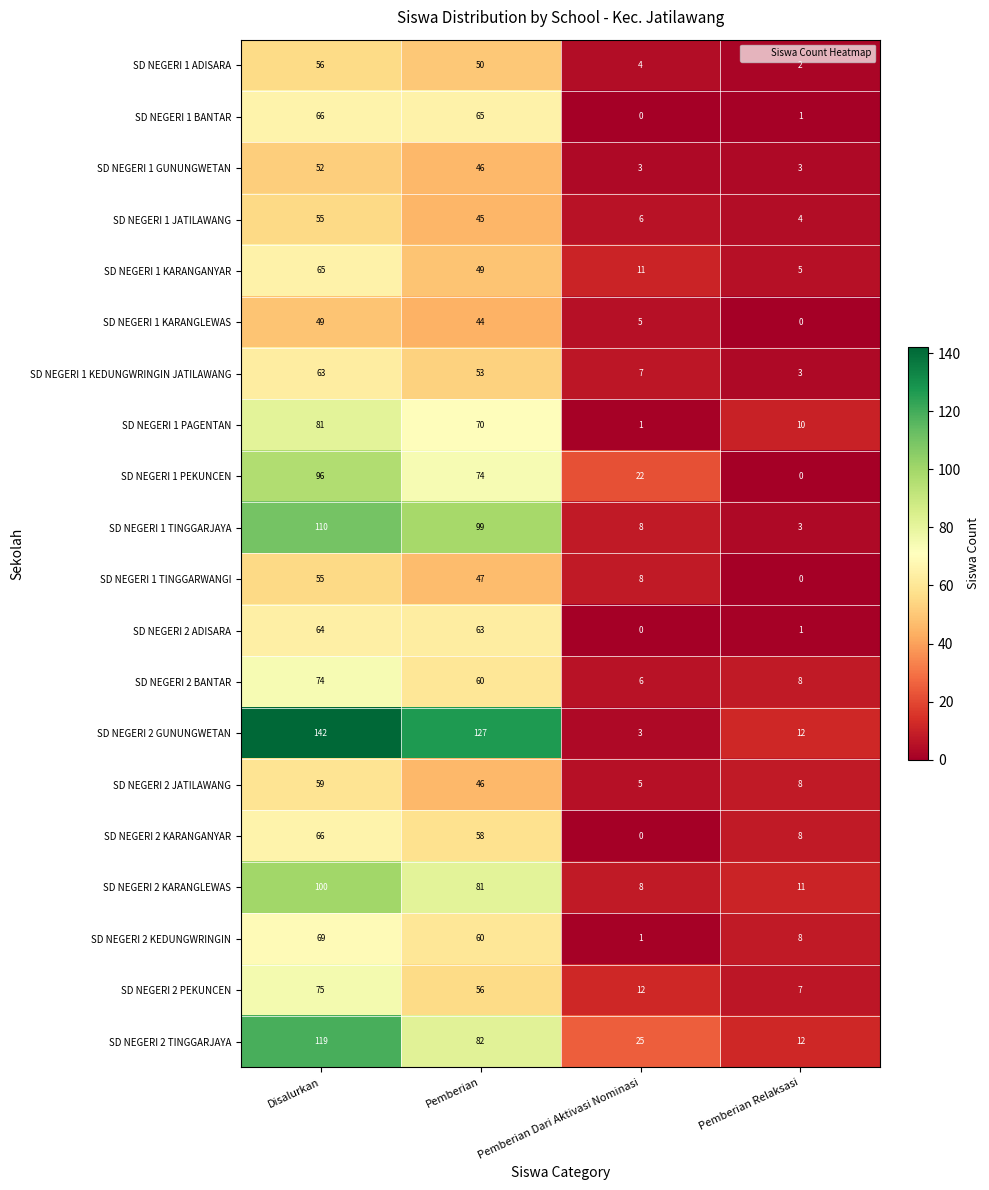

What is the spread (max minus min) of values at Pemberian Dari Aktivasi Nominasi?

25